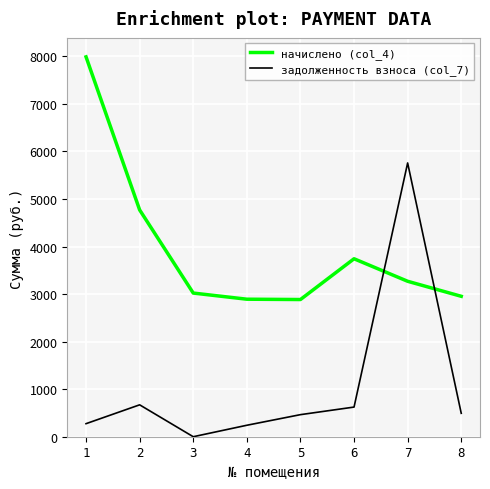

The начислено (col_4) series shows 7644.7 at 2. True or false?

False